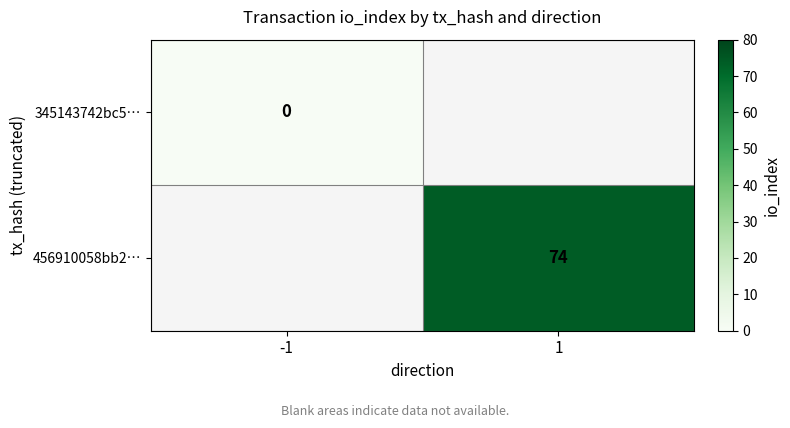

The 456910058bb2… series shows 25 at 1. True or false?

False